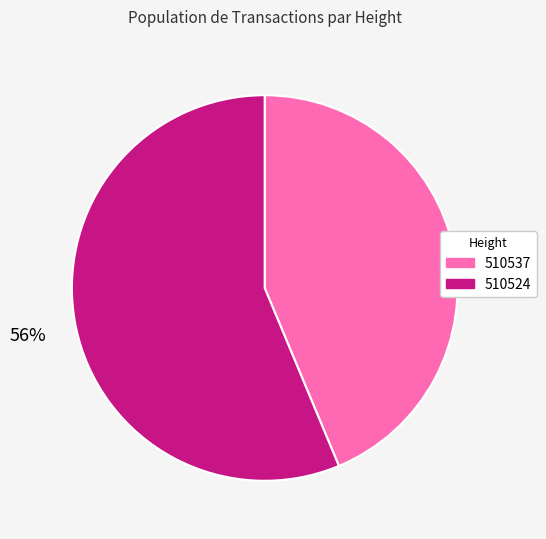

How many slices are in this pie chart?

2